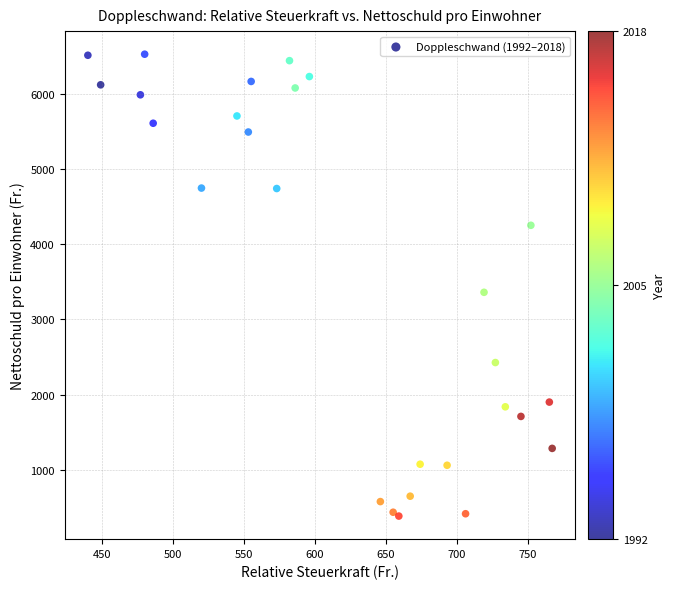

What Y value in the scatter plot is closest to 3457?

3362